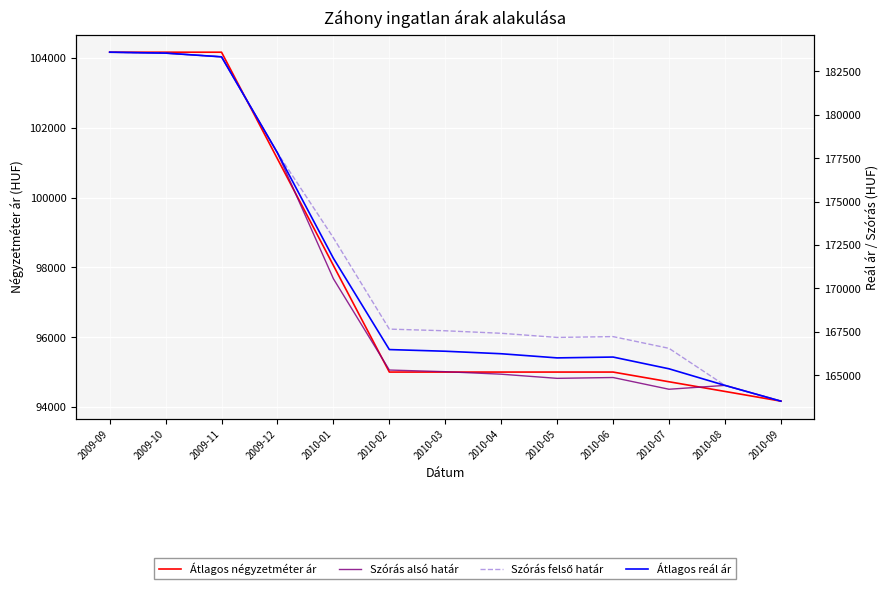

Rank the series by their maximum value, from highest to lowest.

Szórás alsó határ, Szórás felső határ, Átlagos reál ár, Átlagos négyzetméter ár